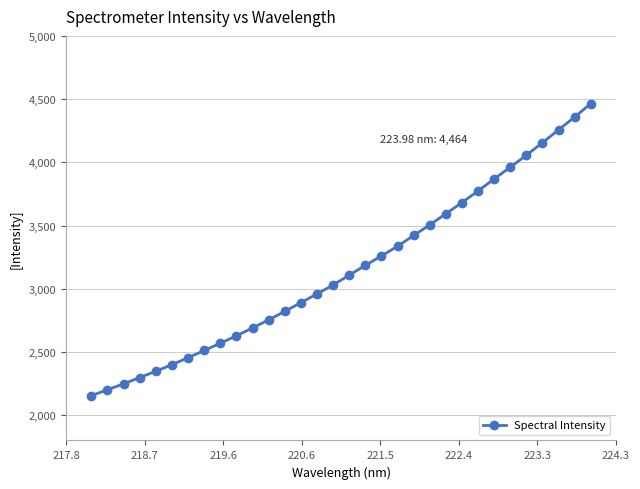

What is the value of the 19th point from the left?

3259.6